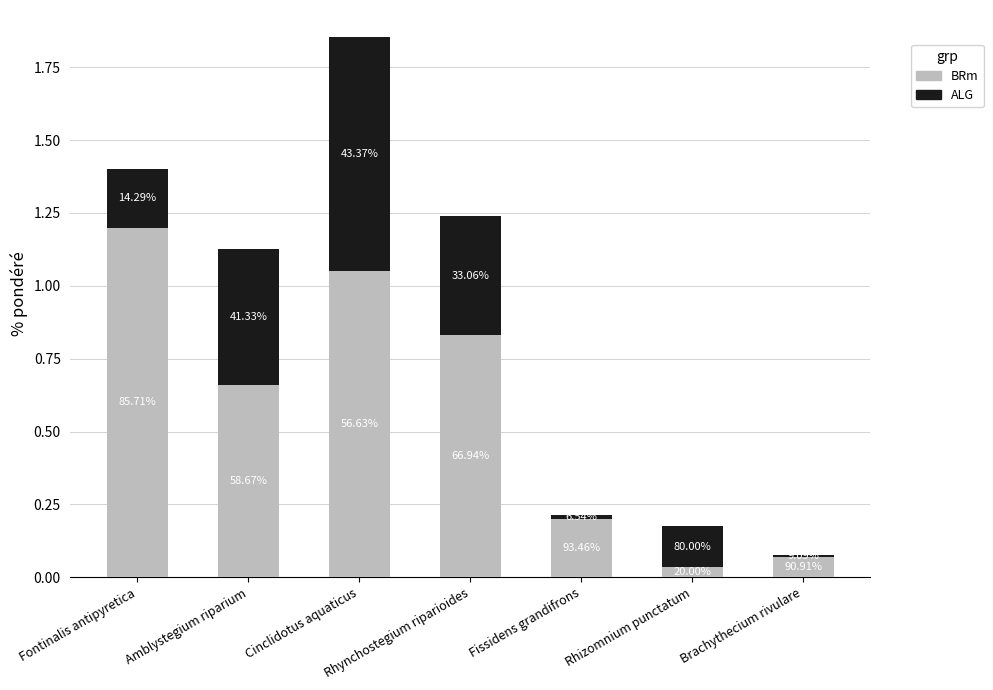

What is the sum of all BRm values?

4.0